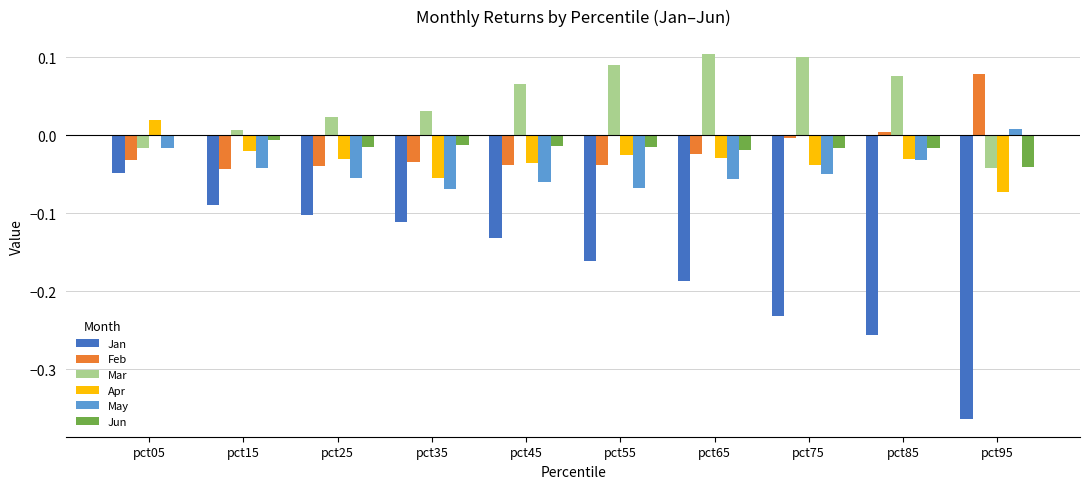

Which series has the largest total across all categories?

Mar